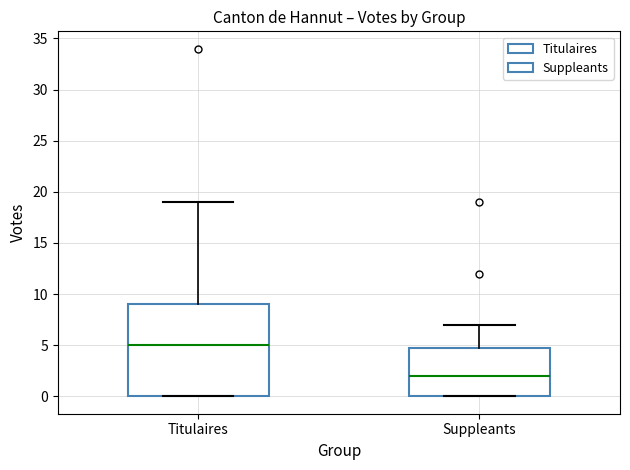

Where is the upper edge of the box for Titulaires on the y-axis? The values are not printed on the chart, so give them approximately, as read against the axis.

9